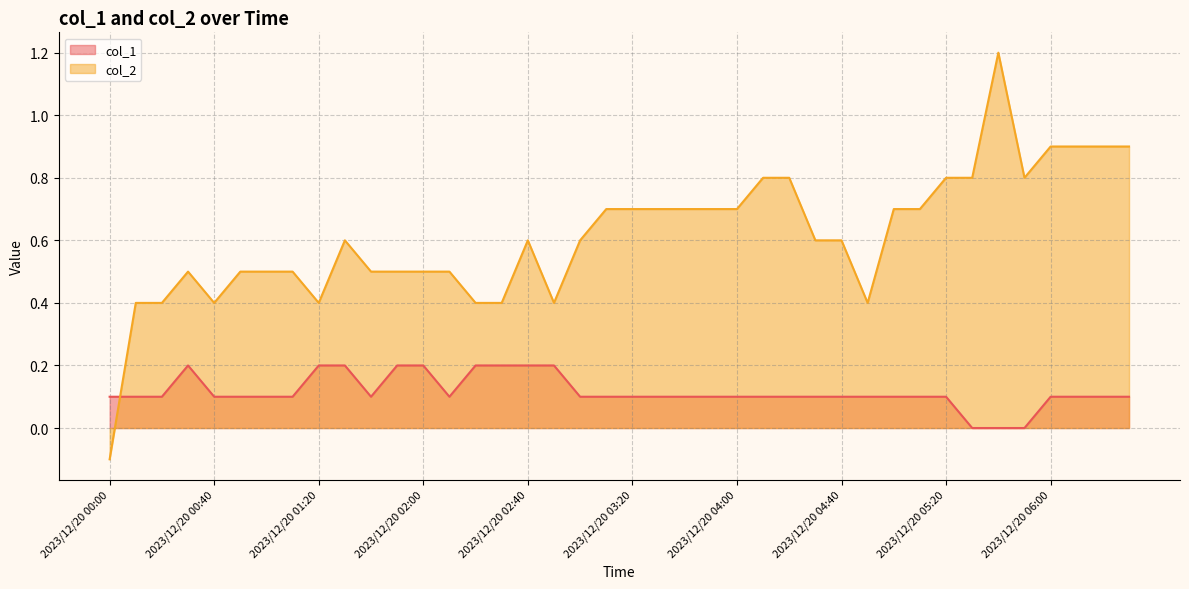

Reading right to left, transcribe all the data shown in this chart.

col_1: 0.1	0.1	0.1	0.1	0.0	0.0	0.0	0.1	0.1	0.1	0.1	0.1	0.1	0.1	0.1	0.1	0.1	0.1	0.1	0.1	0.1	0.1	0.2	0.2	0.2	0.2	0.1	0.2	0.2	0.1	0.2	0.2	0.1	0.1	0.1	0.1	0.2	0.1	0.1	0.1
col_2: 0.9	0.9	0.9	0.9	0.8	1.2	0.8	0.8	0.7	0.7	0.4	0.6	0.6	0.8	0.8	0.7	0.7	0.7	0.7	0.7	0.7	0.6	0.4	0.6	0.4	0.4	0.5	0.5	0.5	0.5	0.6	0.4	0.5	0.5	0.5	0.4	0.5	0.4	0.4	-0.1